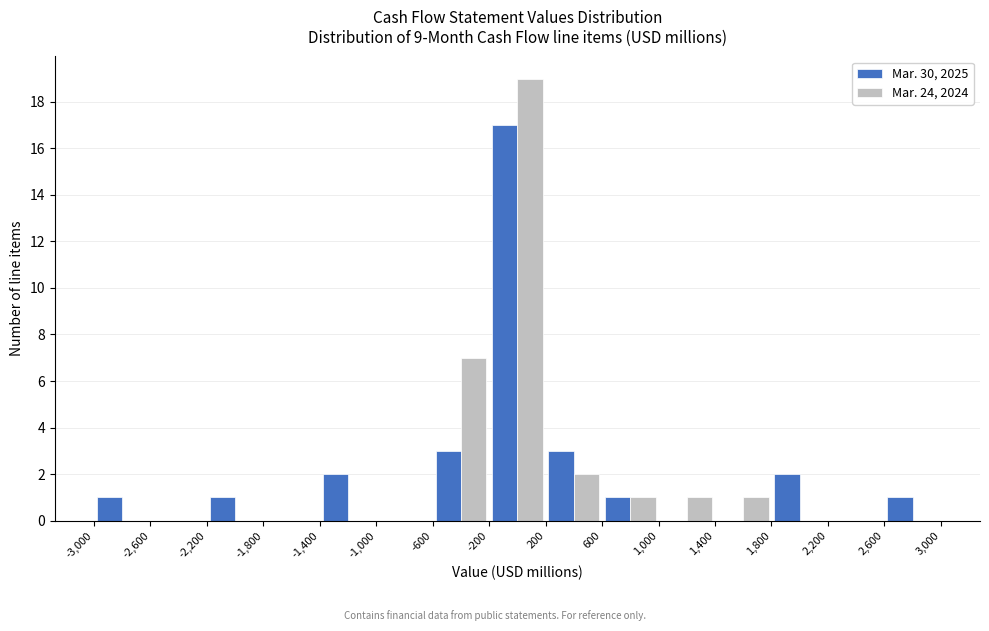

Reading left to right, list every range on the x-axis with the height of the bar of each series over it. The values are not printed on the chart, so give them approximately, as read against the axis.

-3,000 to -2,600: Mar. 30, 2025=1	Mar. 24, 2024=0
-2,600 to -2,200: Mar. 30, 2025=0	Mar. 24, 2024=0
-2,200 to -1,800: Mar. 30, 2025=1	Mar. 24, 2024=0
-1,800 to -1,400: Mar. 30, 2025=0	Mar. 24, 2024=0
-1,400 to -1,000: Mar. 30, 2025=2	Mar. 24, 2024=0
-1,000 to -600: Mar. 30, 2025=0	Mar. 24, 2024=0
-600 to -200: Mar. 30, 2025=3	Mar. 24, 2024=7
-200 to 200: Mar. 30, 2025=17	Mar. 24, 2024=19
200 to 600: Mar. 30, 2025=3	Mar. 24, 2024=2
600 to 1,000: Mar. 30, 2025=1	Mar. 24, 2024=1
1,000 to 1,400: Mar. 30, 2025=0	Mar. 24, 2024=1
1,400 to 1,800: Mar. 30, 2025=0	Mar. 24, 2024=1
1,800 to 2,200: Mar. 30, 2025=2	Mar. 24, 2024=0
2,200 to 2,600: Mar. 30, 2025=0	Mar. 24, 2024=0
2,600 to 3,000: Mar. 30, 2025=1	Mar. 24, 2024=0